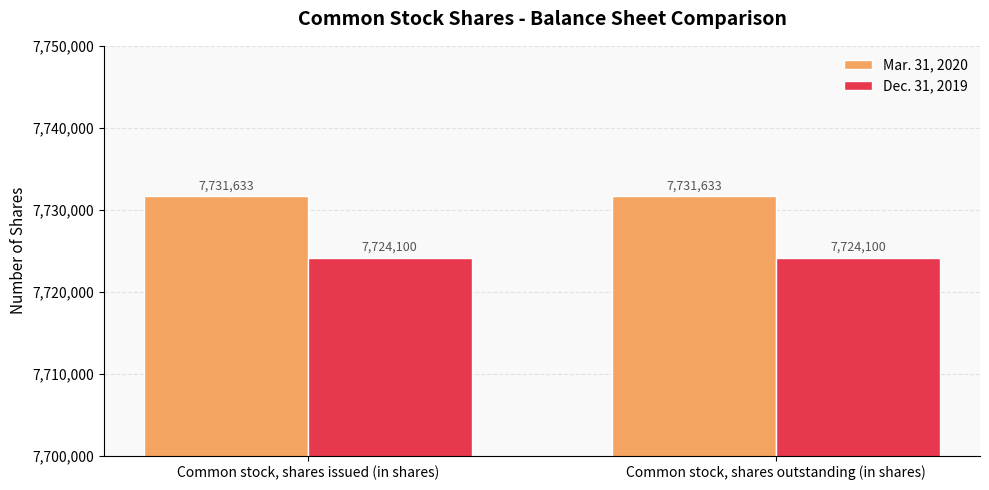

List the series in order of their peak value, lowest first.

Dec. 31, 2019, Mar. 31, 2020